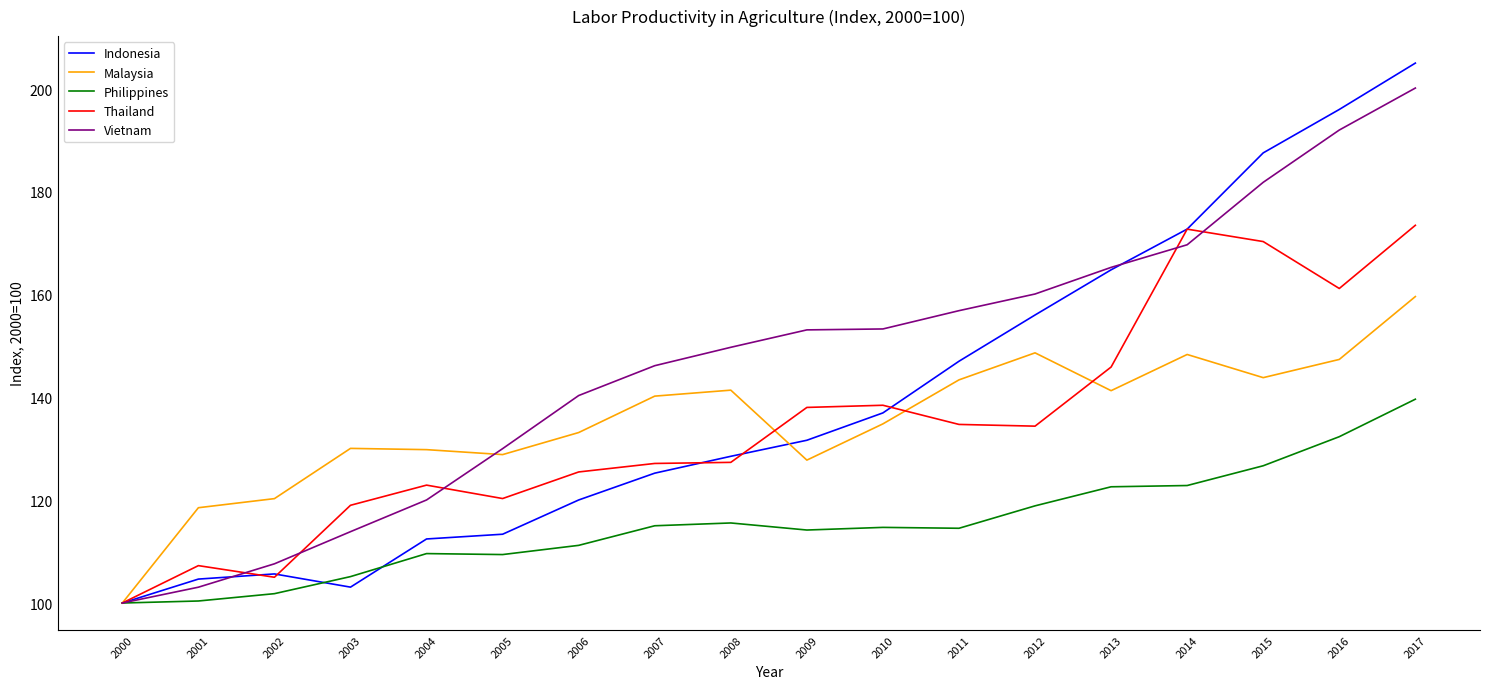

What value does the Malaysia series have at 2006?

133.2